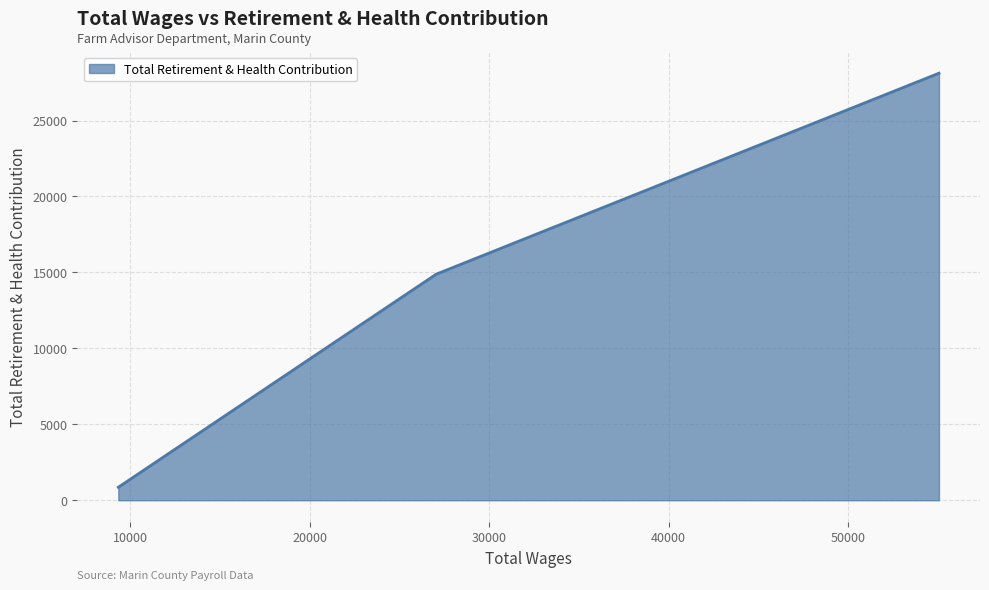

How many lines are shown in the chart?

1